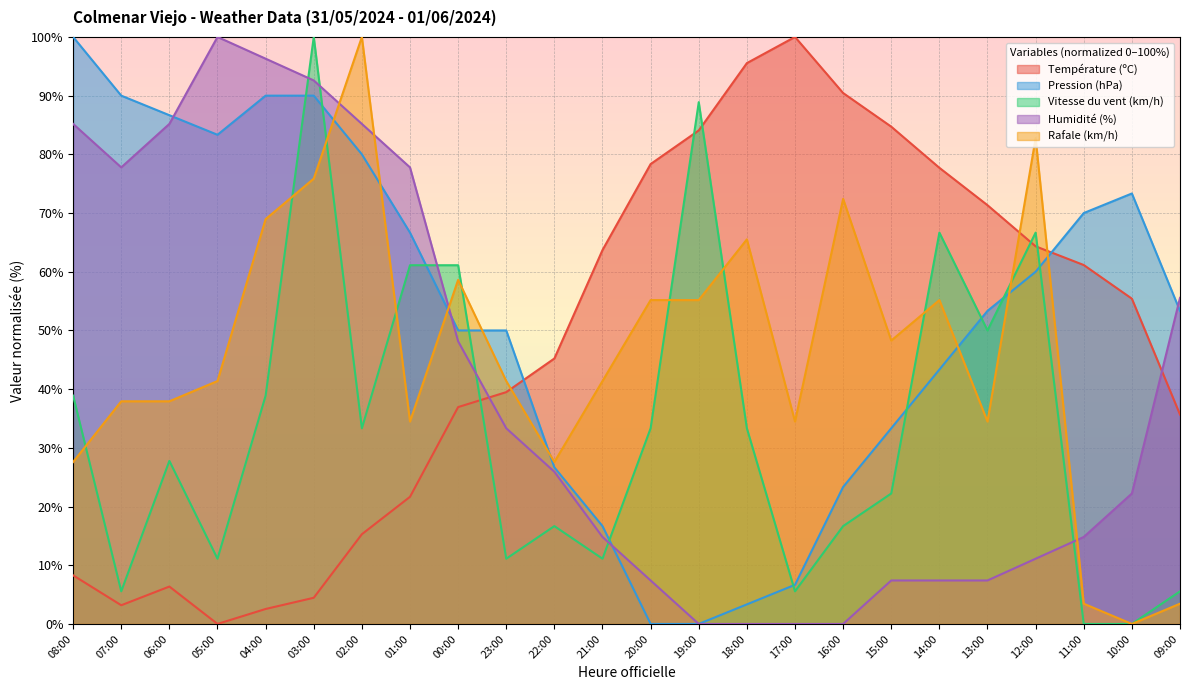

The value of Pression (hPa) at 06:00 is 86.7. True or false?

True